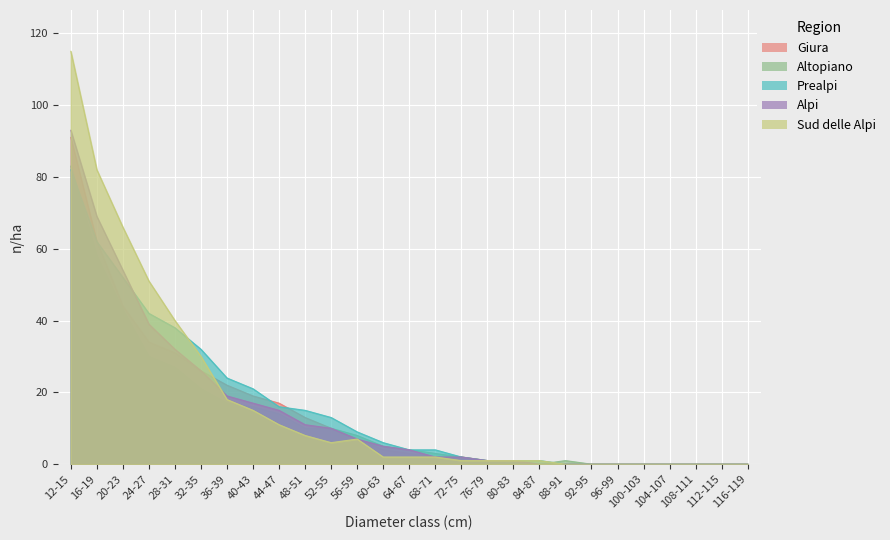

The Sud delle Alpi series shows 83 at 24-27. True or false?

False